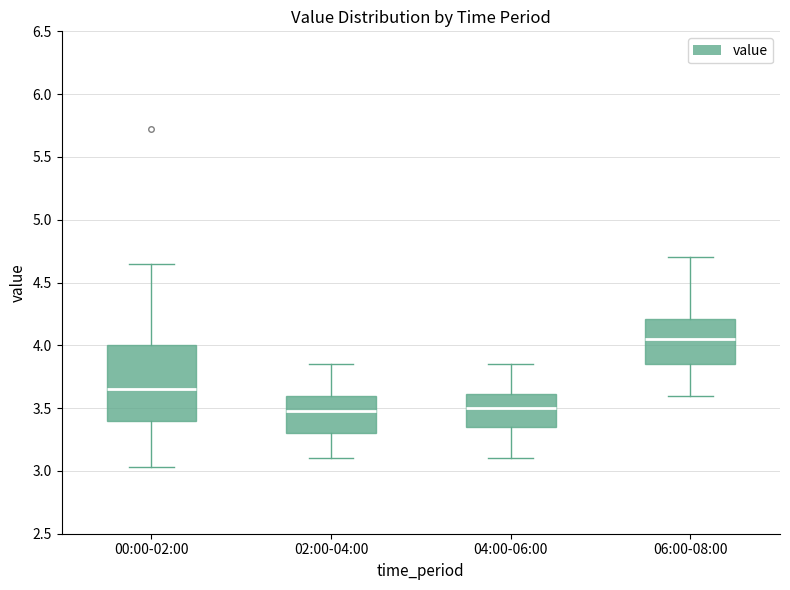

Where does the lower whisker of the box for 02:00-04:00 end on the y-axis? The values are not printed on the chart, so give them approximately, as read against the axis.

3.10